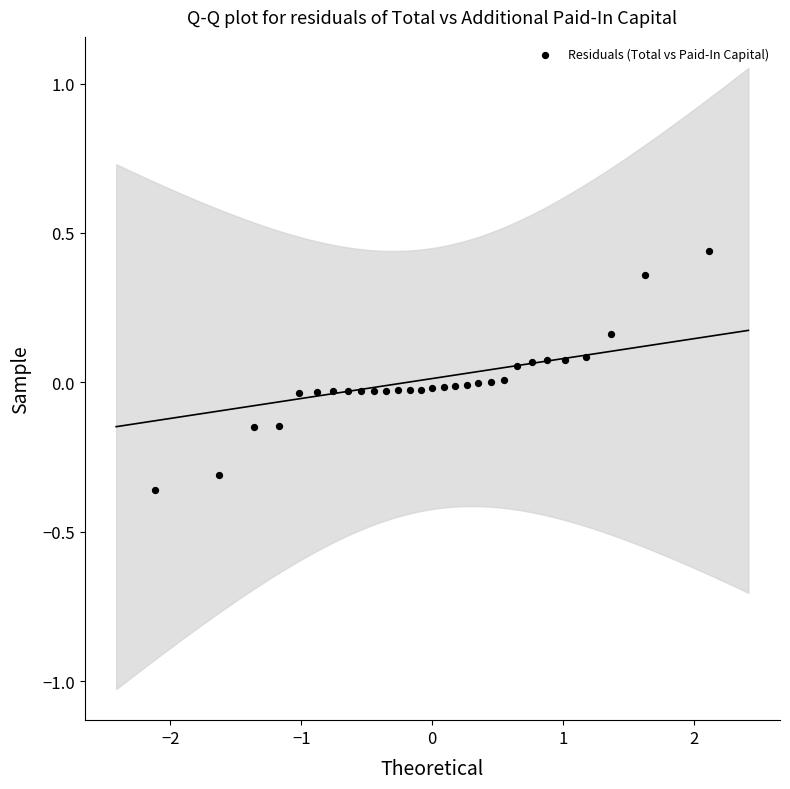

What is the range of Y values (max minus min)?

0.8